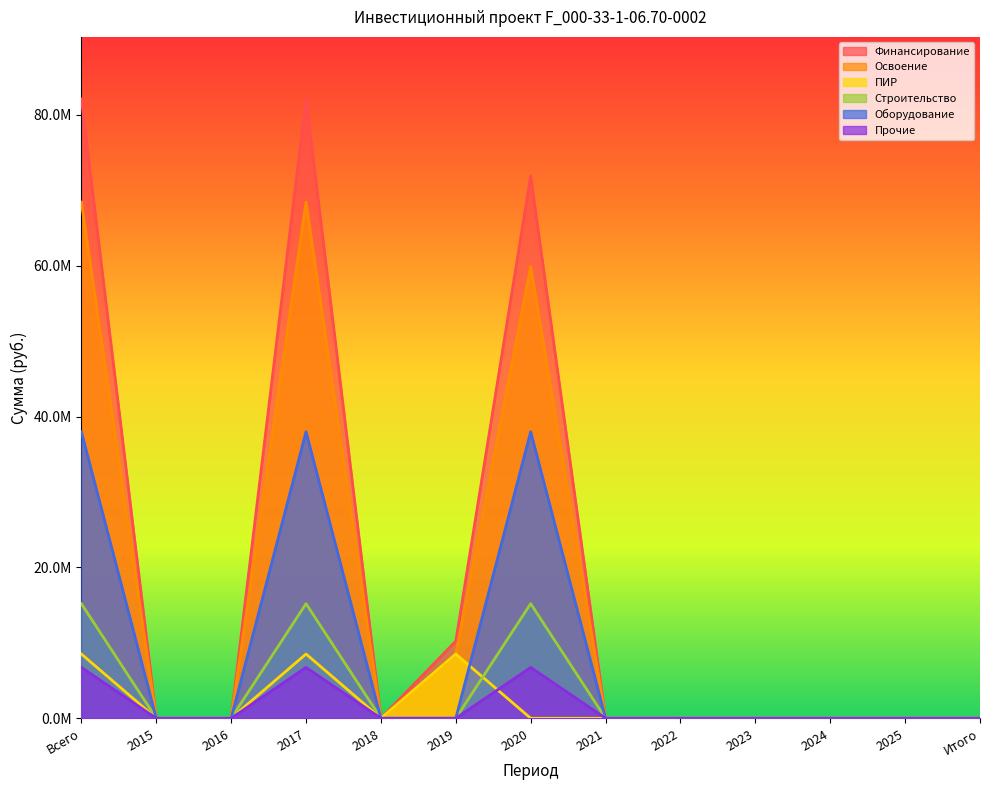

Which category has the highest value across all series?

Всего